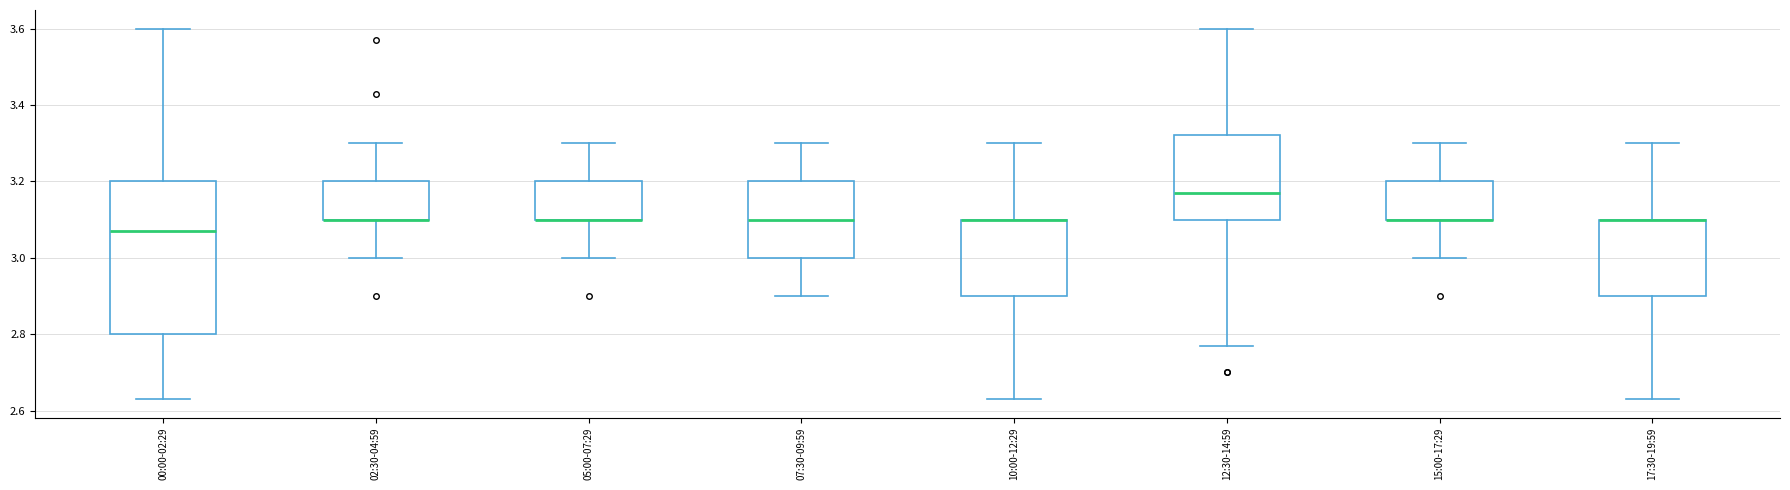

Reading left to right, read every box against the y-axis: the position of its median line, the range the box covers, and the ends of its whiskers. The values are not printed on the chart, so give them approximately, as read against the axis.

00:00-02:29: median 3.08, box 2.80 to 3.20, whiskers 2.64 to 3.60
02:30-04:59: median 3.10 (drawn on the box's lower edge), box 3.10 to 3.20, whiskers 3.00 to 3.30
05:00-07:29: median 3.10 (drawn on the box's lower edge), box 3.10 to 3.20, whiskers 3.00 to 3.30
07:30-09:59: median 3.10, box 3.00 to 3.20, whiskers 2.90 to 3.30
10:00-12:29: median 3.10 (drawn on the box's upper edge), box 2.90 to 3.10, whiskers 2.64 to 3.30
12:30-14:59: median 3.18, box 3.10 to 3.32, whiskers 2.78 to 3.60
15:00-17:29: median 3.10 (drawn on the box's lower edge), box 3.10 to 3.20, whiskers 3.00 to 3.30
17:30-19:59: median 3.10 (drawn on the box's upper edge), box 2.90 to 3.10, whiskers 2.64 to 3.30